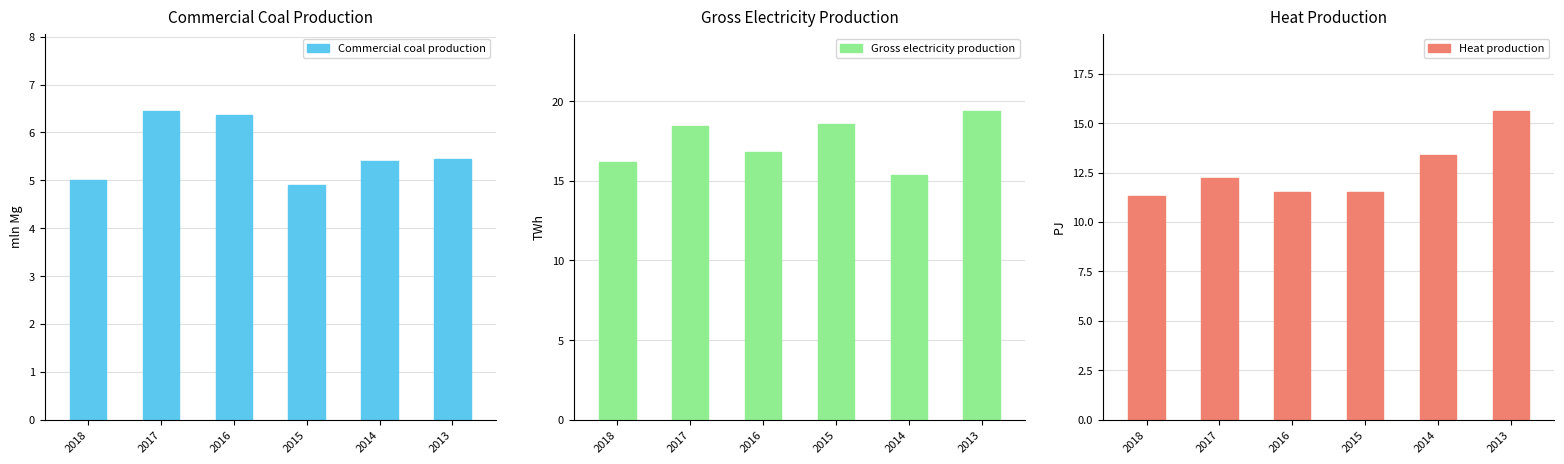

What are all the series names shown in the legend?

Commercial coal production, Gross electricity production, Heat production